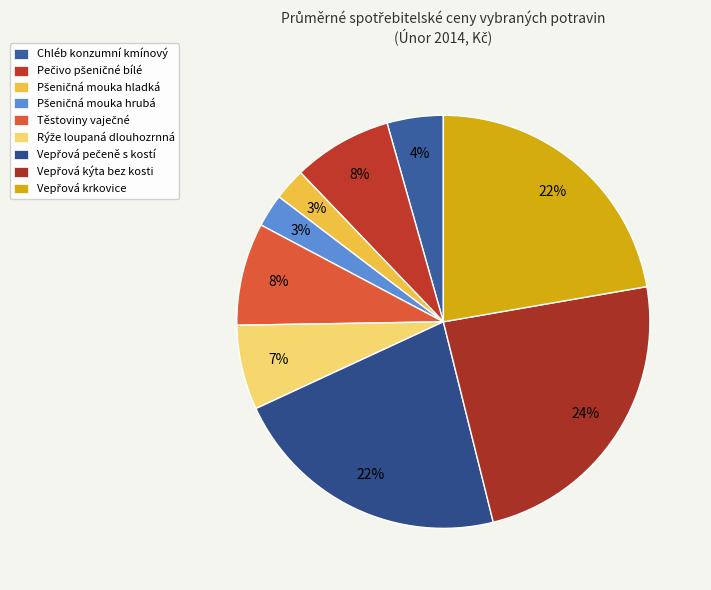

Do Vepřová kýta bez kosti and Chléb konzumní kmínový together represent more than half of the pie?

No